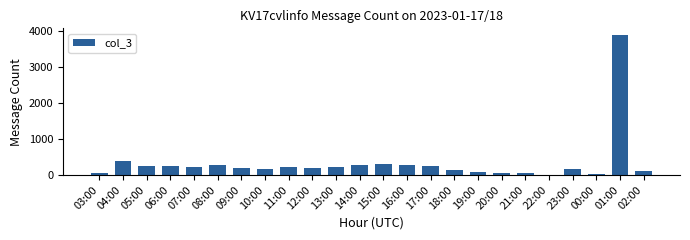

Which has a higher value, 11:00 or 02:00?

11:00